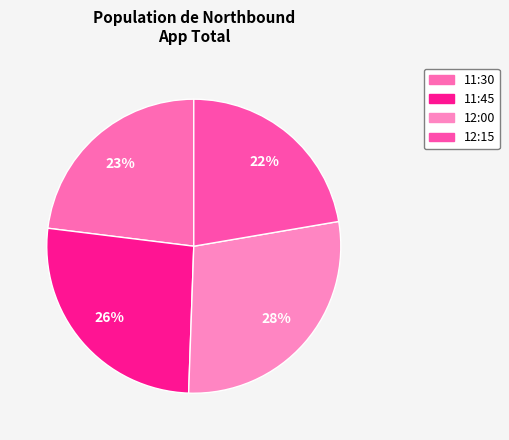

Rank the categories by value from lowest to highest.

12:15, 11:30, 11:45, 12:00